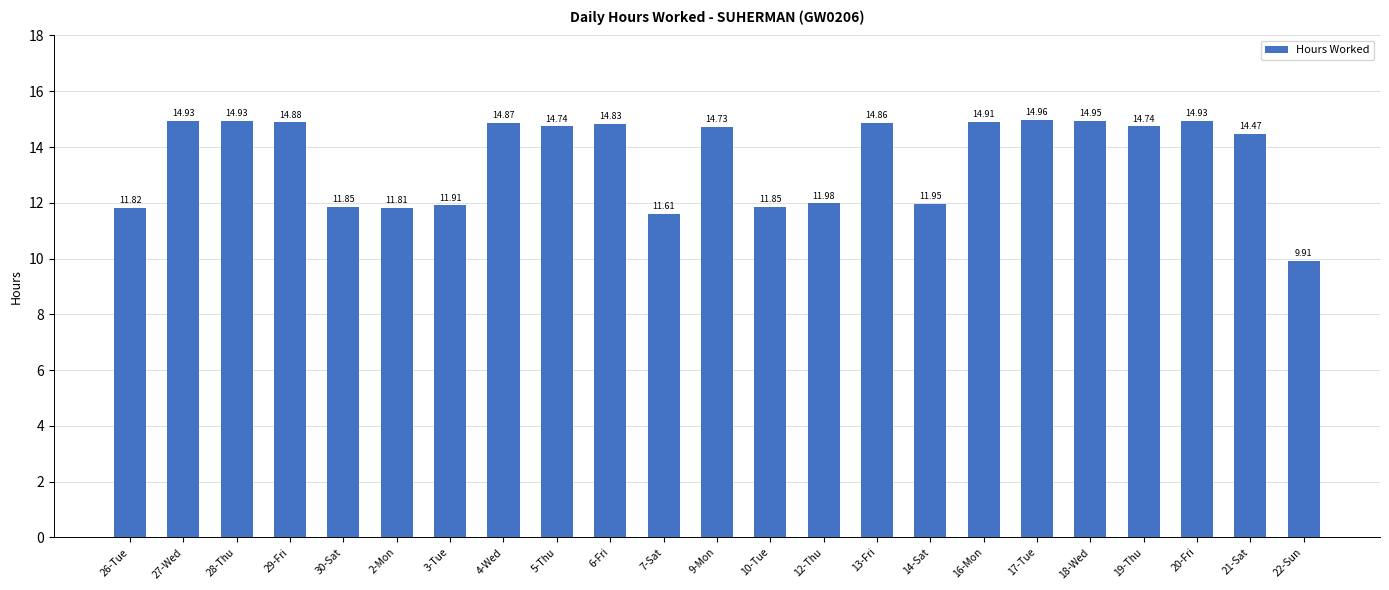

At which label is the value closest to 12?

12-Thu